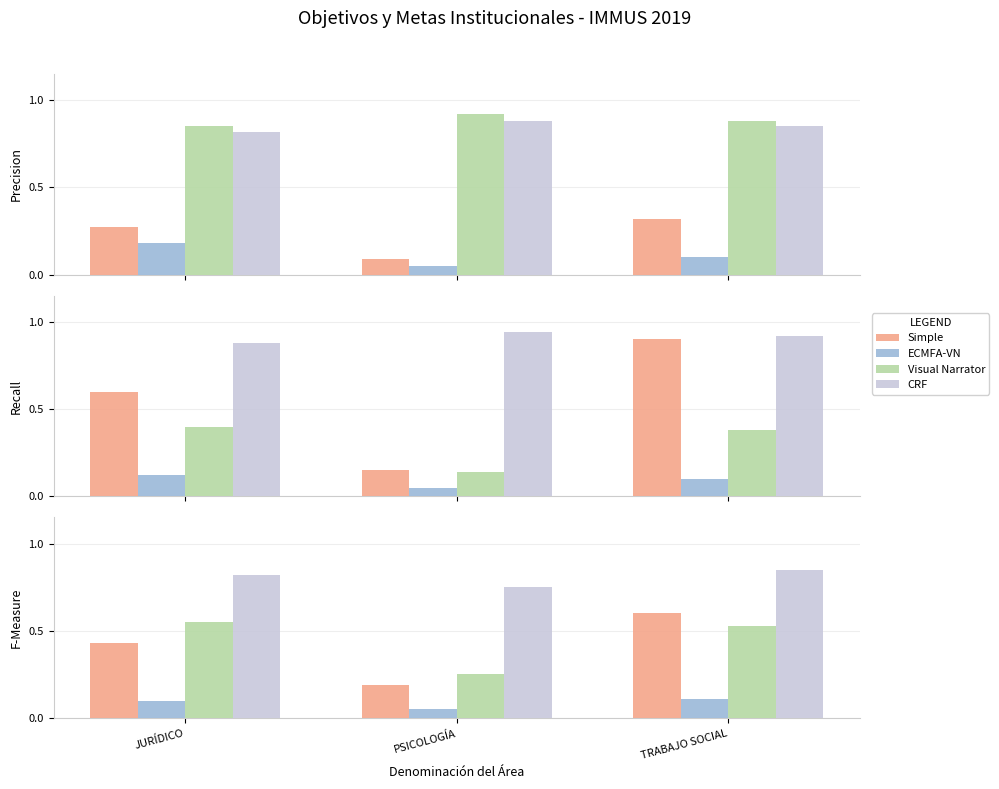

What is the average value of the Visual Narrator series?

0.4